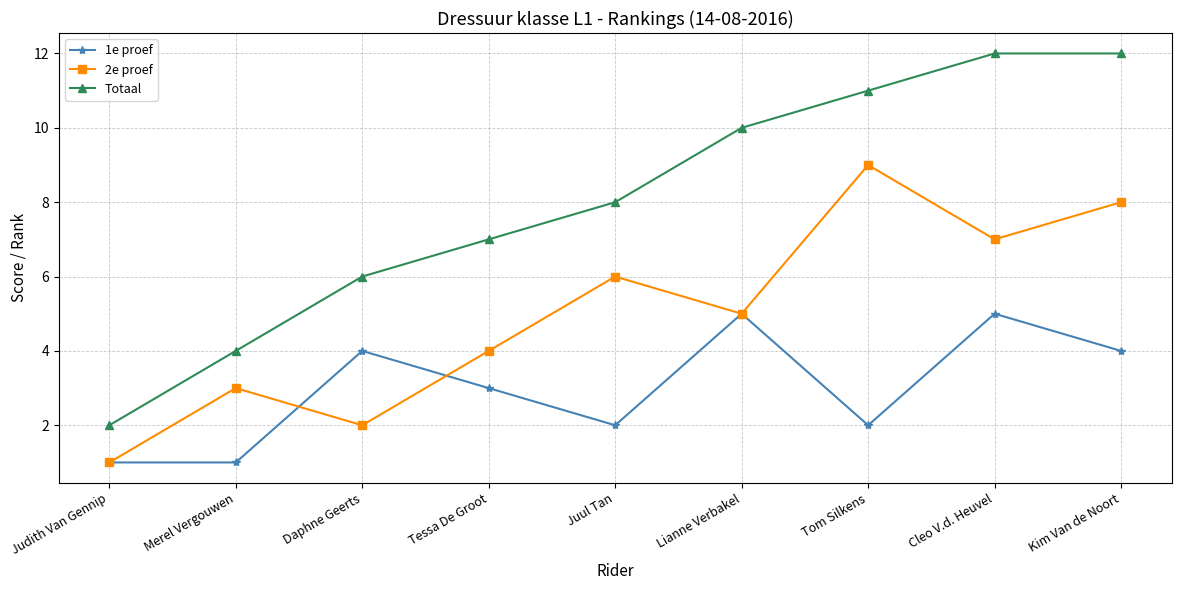

Is the value of Totaal at Merel Vergouwen greater than the value of 2e proef at Daphne Geerts?

Yes